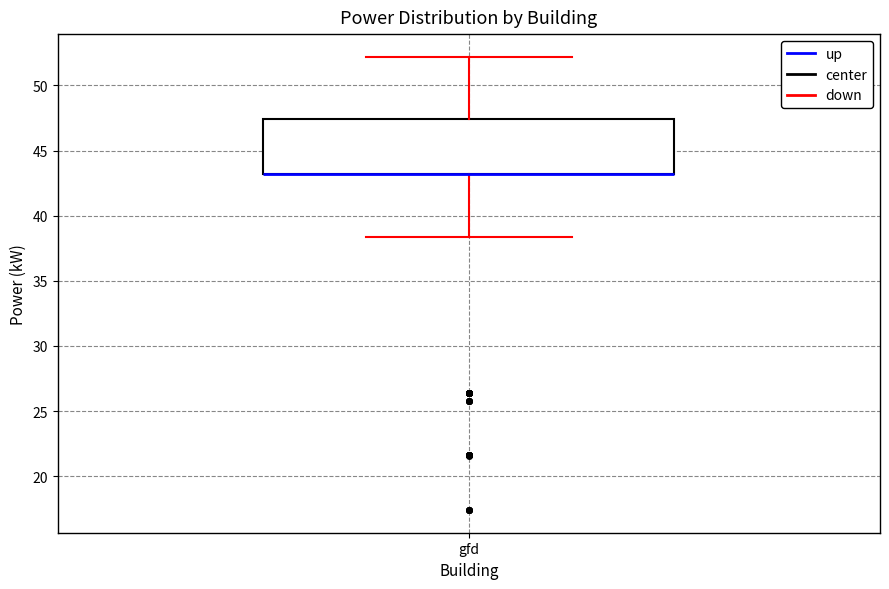

Read this box plot against the y-axis: the position of the median line, the range covered by the box, and the ends of both whiskers. The values are not printed on the chart, so give them approximately, as read against the axis.

median 43.0 (drawn on the box's lower edge), box 43.0 to 47.5, whiskers 38.5 to 52.0